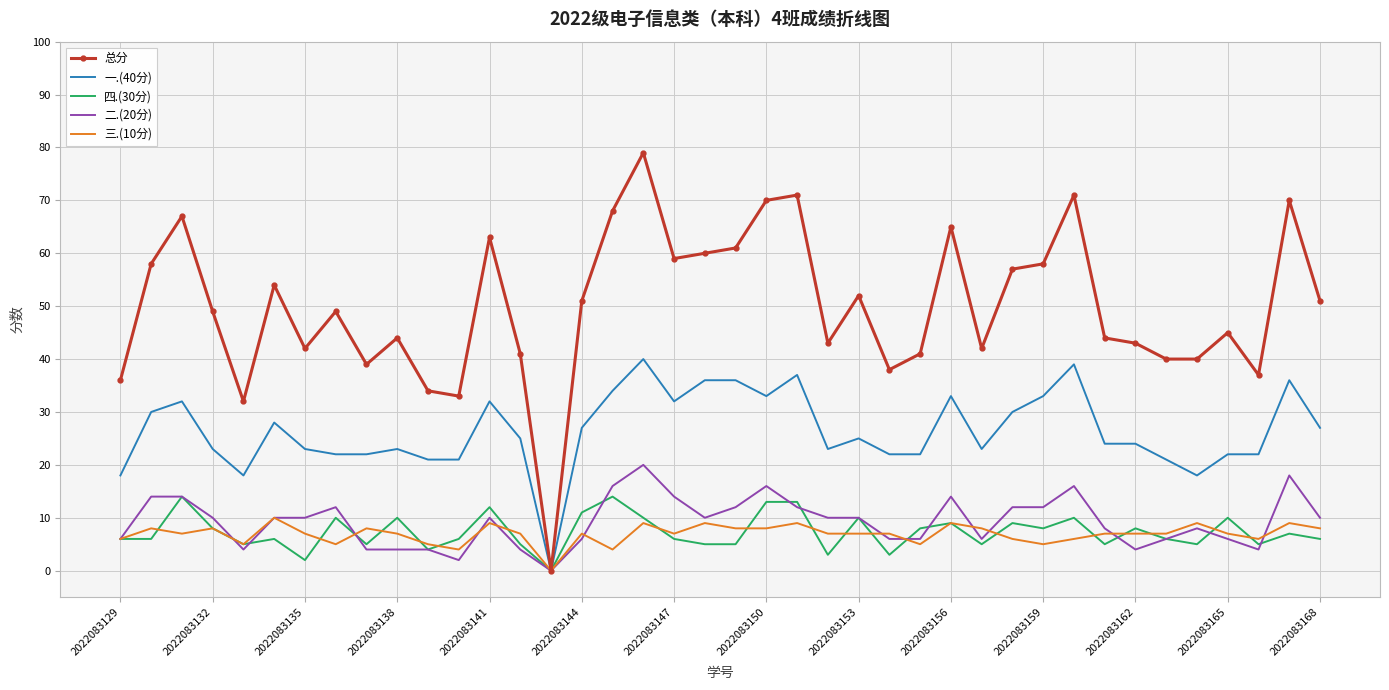

What is the maximum value for 一.(40分)?

40